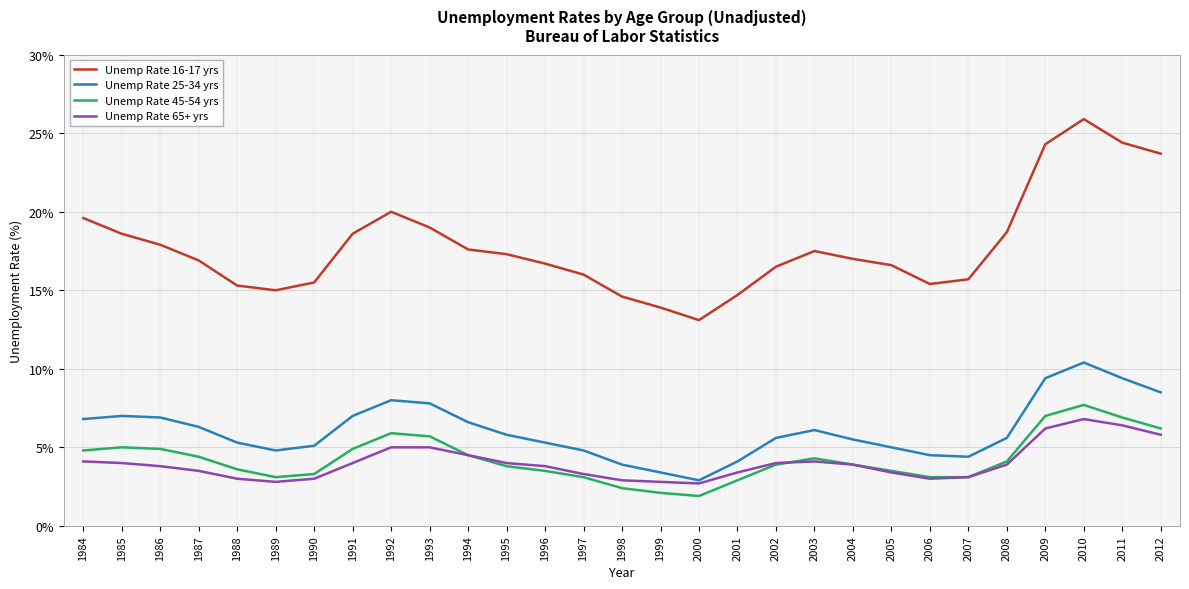

Which series has the largest total across all categories?

Unemp Rate 16-17 yrs